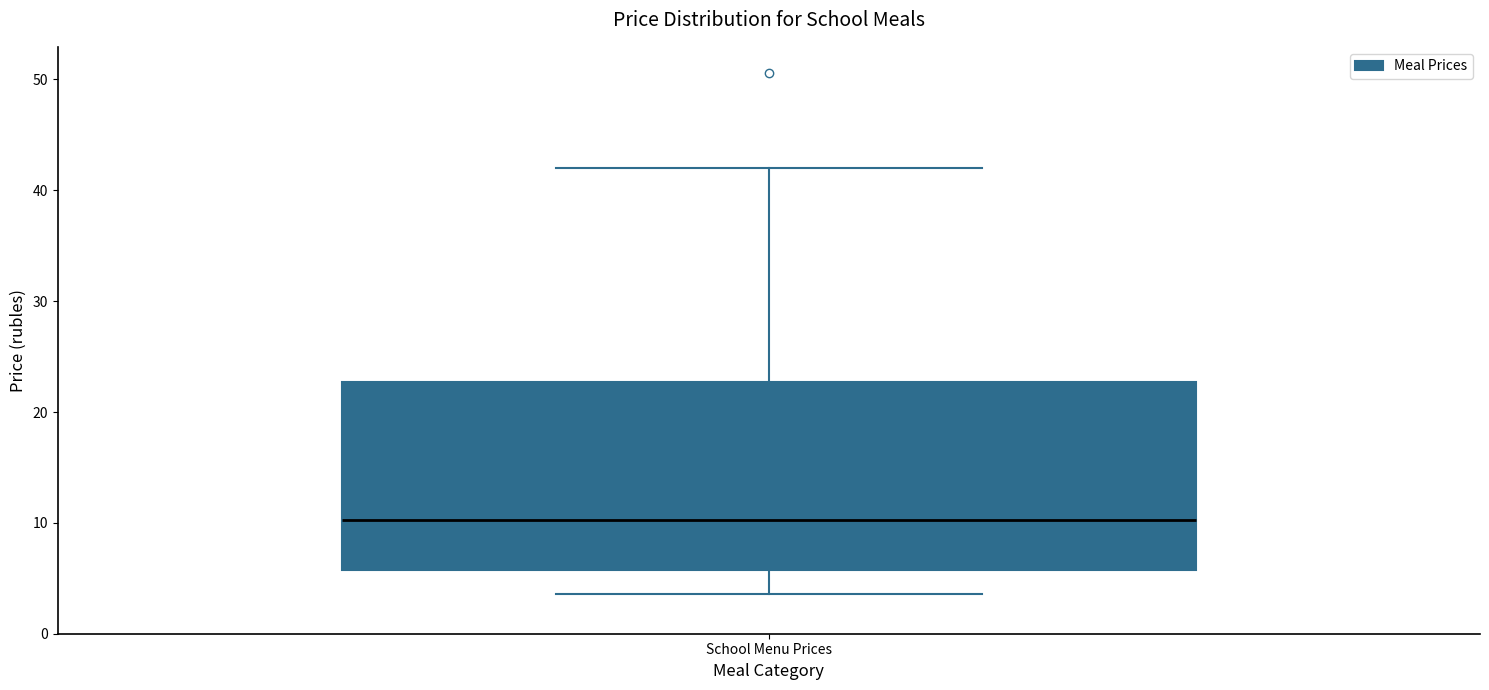

Read this box plot against the y-axis: the position of the median line, the range covered by the box, and the ends of both whiskers. The values are not printed on the chart, so give them approximately, as read against the axis.

median 10, box 6 to 23, whiskers 4 to 42